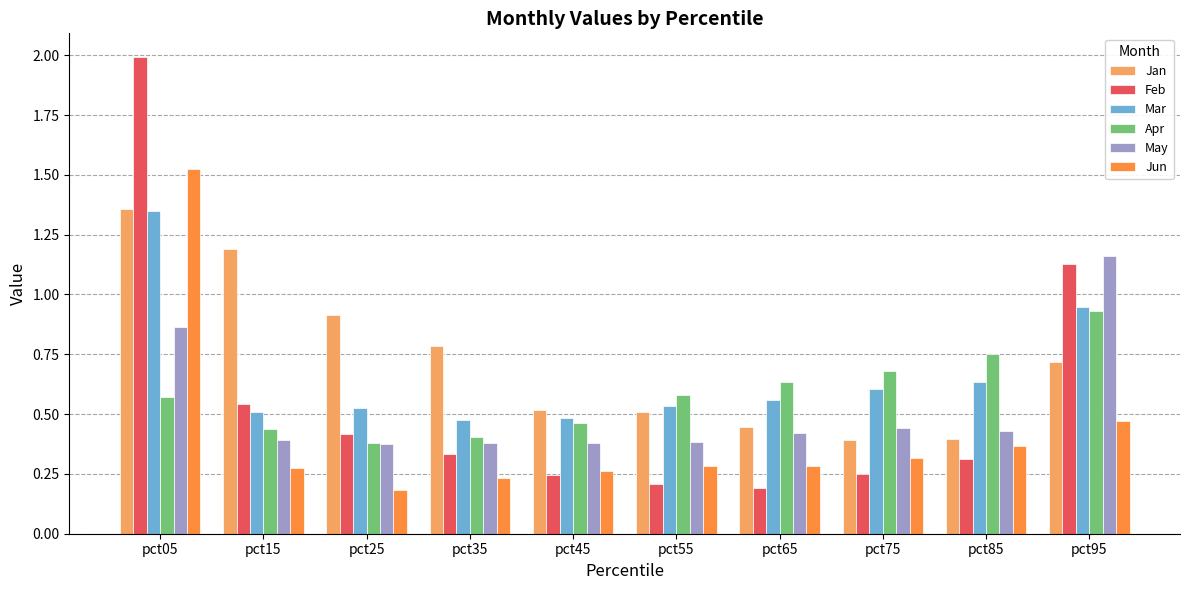

At how many categories does at least one series exceed 1?

3